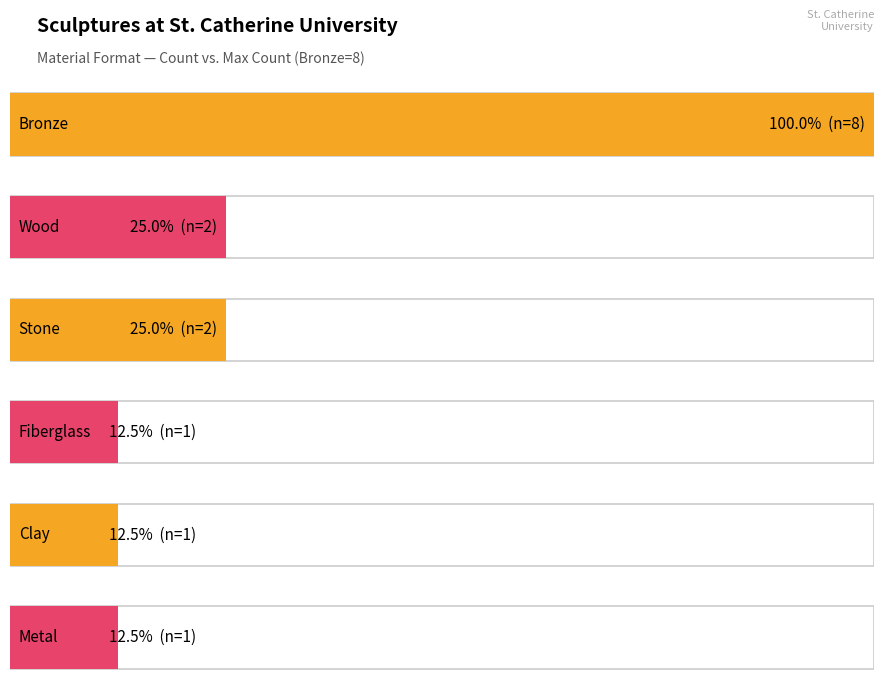

What position from the left is Wood?

2